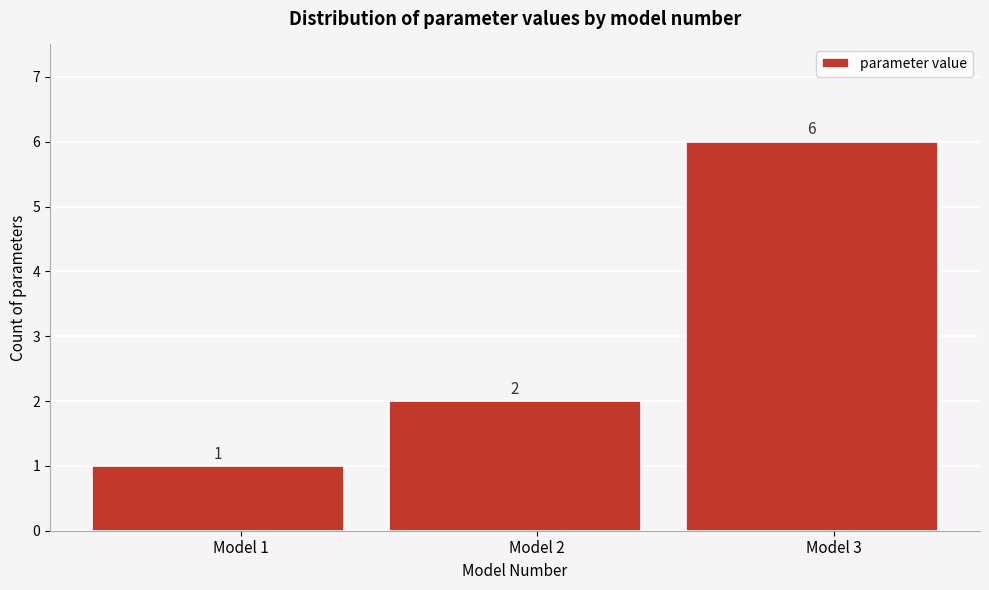

Reading left to right, list every bar in this chart as the range it spans on the x-axis followed by its height.

0.5 to 1.5: 1
1.5 to 2.5: 2
2.5 to 3.5: 6